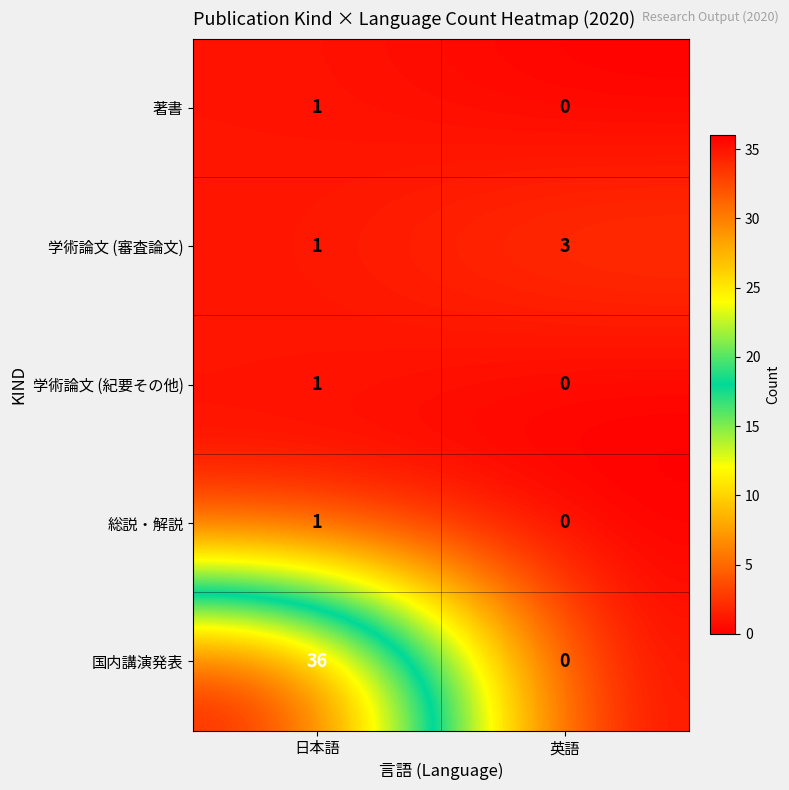

What is the difference between the maximum and minimum values in the 国内講演発表 series?

36